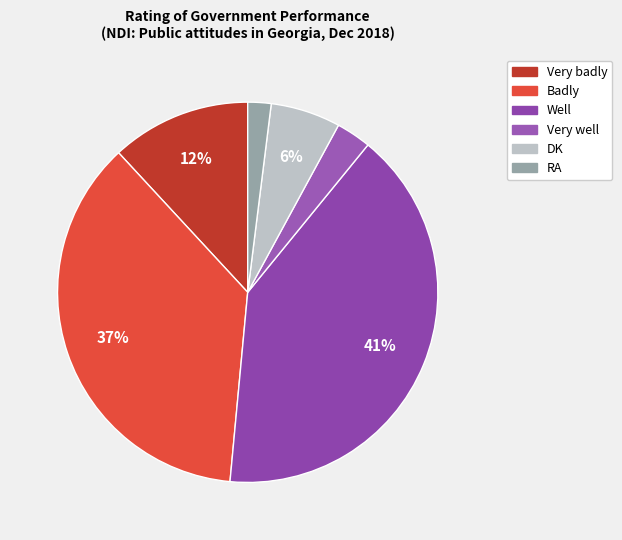

What percentage do DK and Well together represent?

46.5%